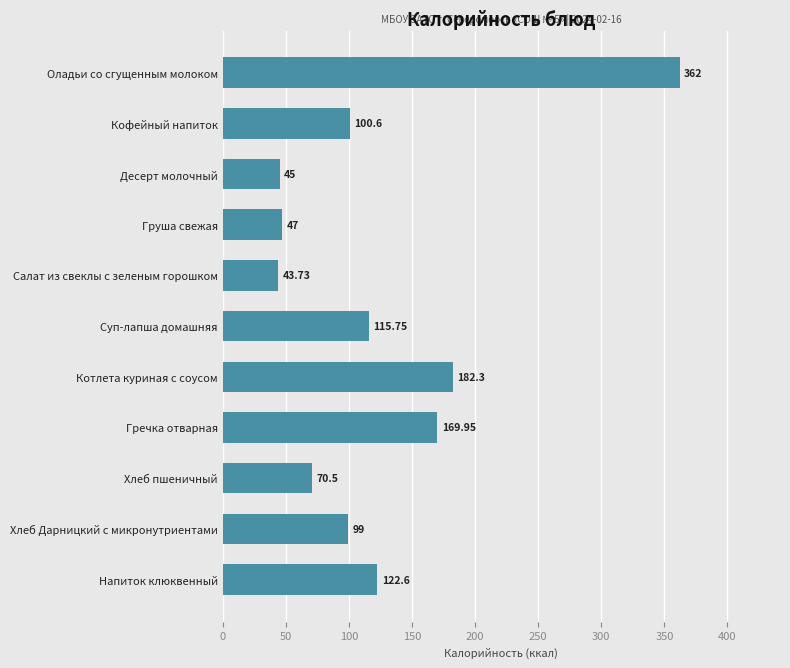

What is the difference between the second highest and minimum values?

138.6